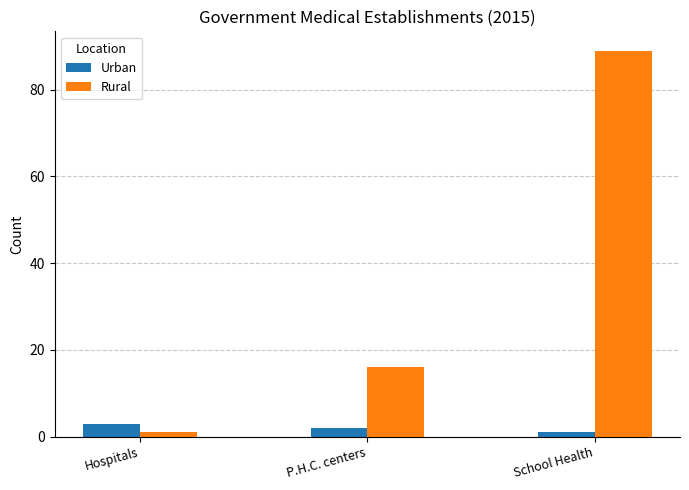

Reading left to right, transcribe all the data shown in this chart.

Urban: 3	2	1
Rural: 1	16	89